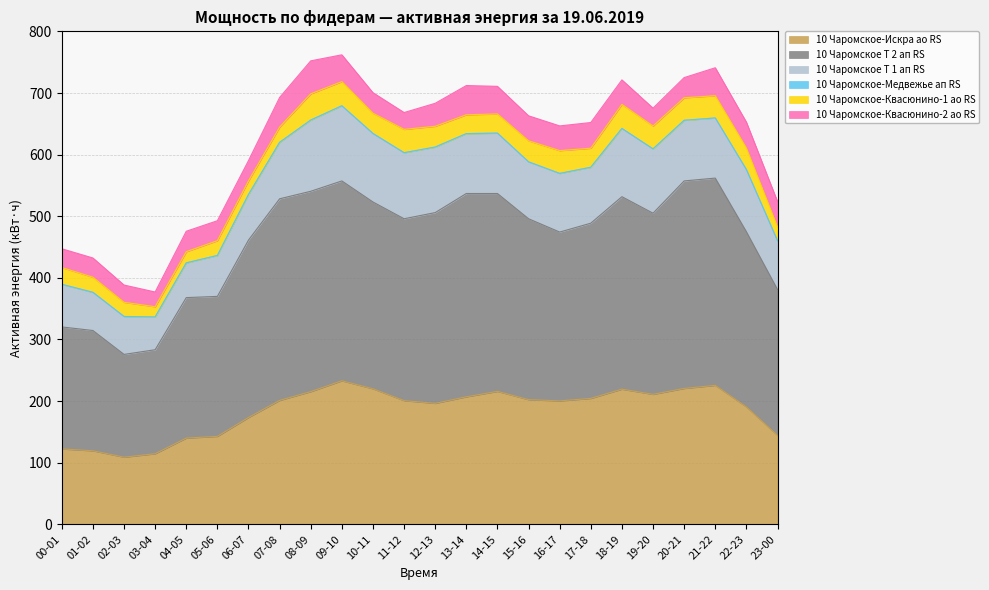

What position from the left is 15-16?

16